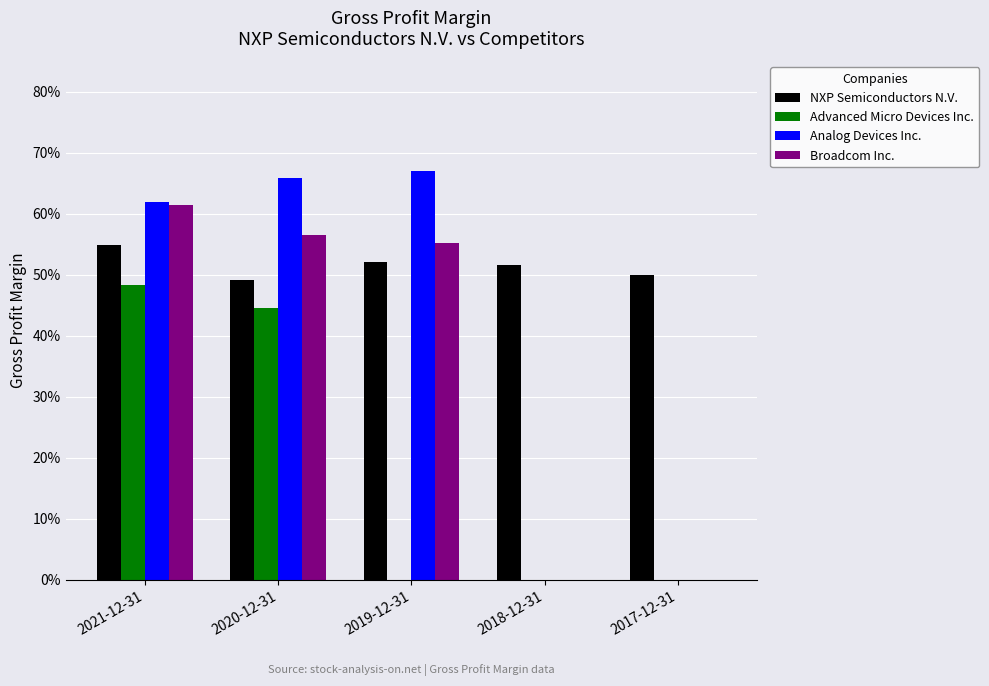

What are all the series names shown in the legend?

NXP Semiconductors N.V., Advanced Micro Devices Inc., Analog Devices Inc., Broadcom Inc.